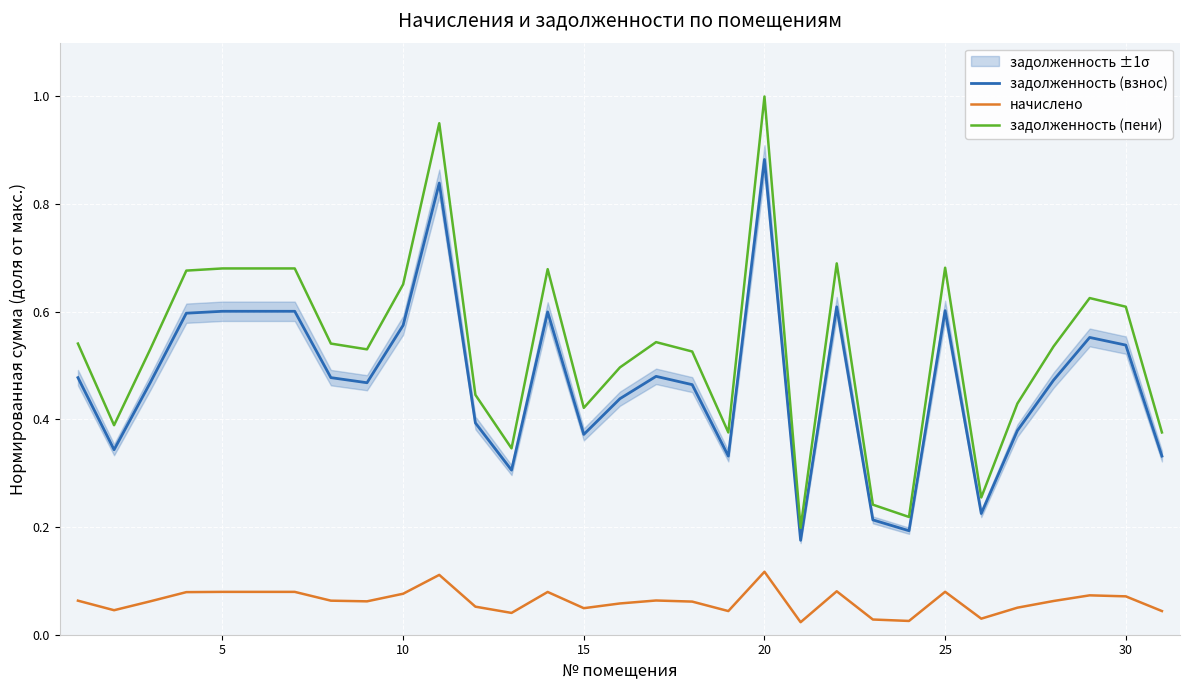

In задолженность (взнос), how many points are lower than both neighbors (excluding endpoints)?

8